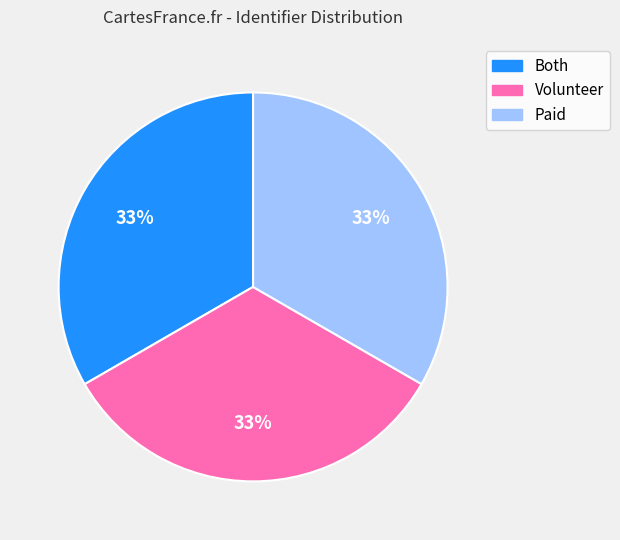

What is the ratio of the value at Both to the value at Paid?

1.0